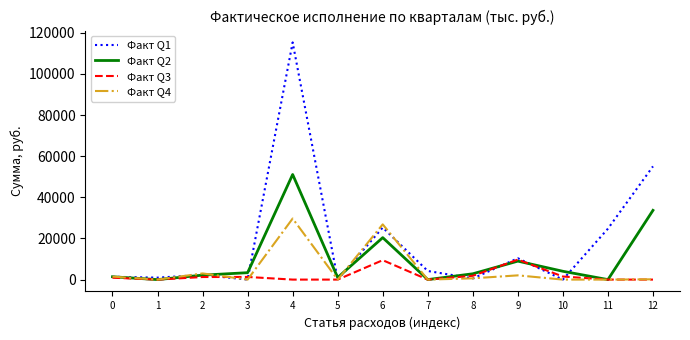

Rank the series by their average value, from highest to lowest.

Факт Q1, Факт Q2, Факт Q4, Факт Q3